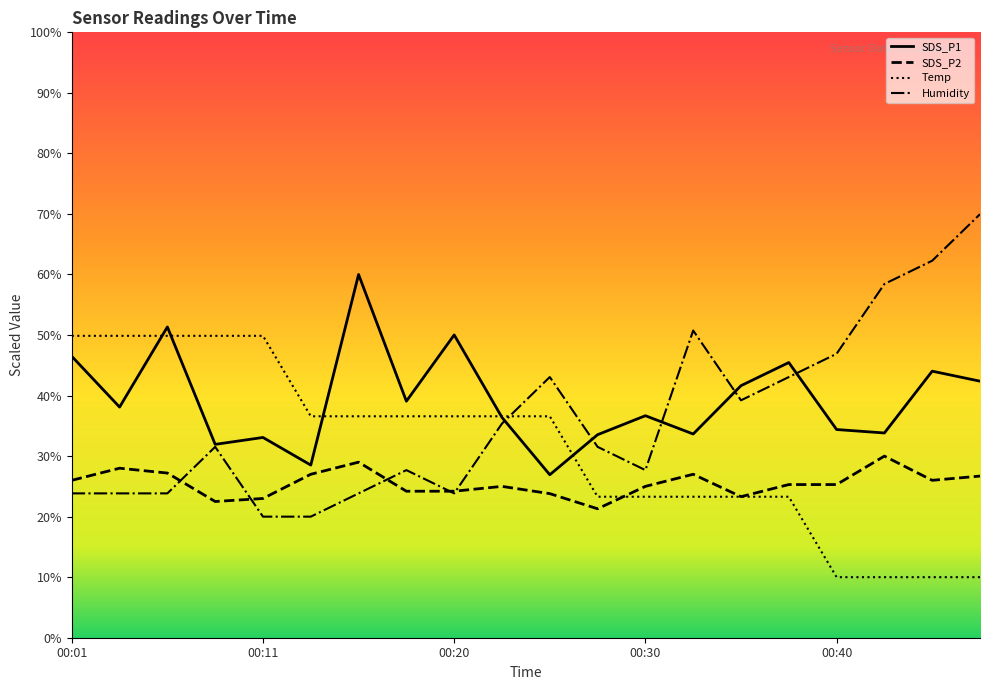

Which category has the highest value in the Temp series?

00:01